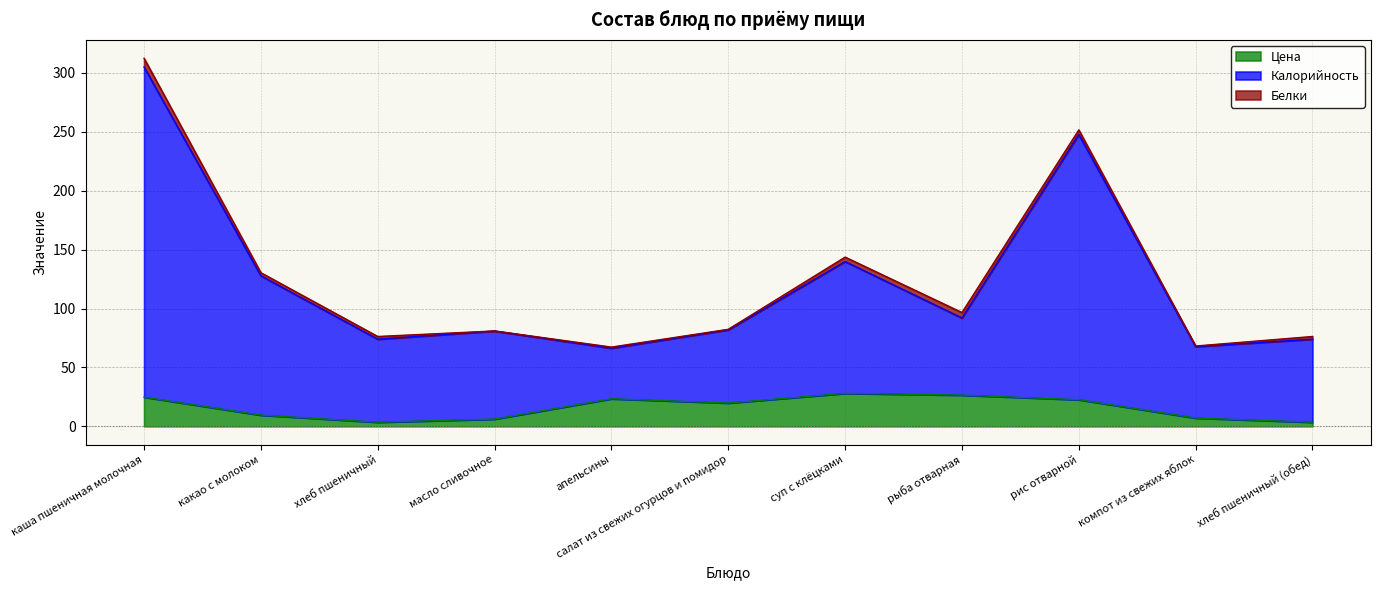

Which category has the lowest value in the Калорийность series?

апельсины